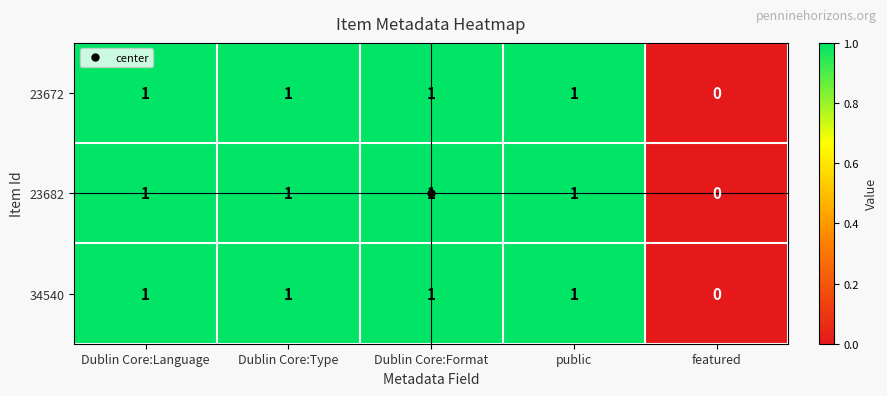

What is the total value across all series at Dublin Core:Type?

3